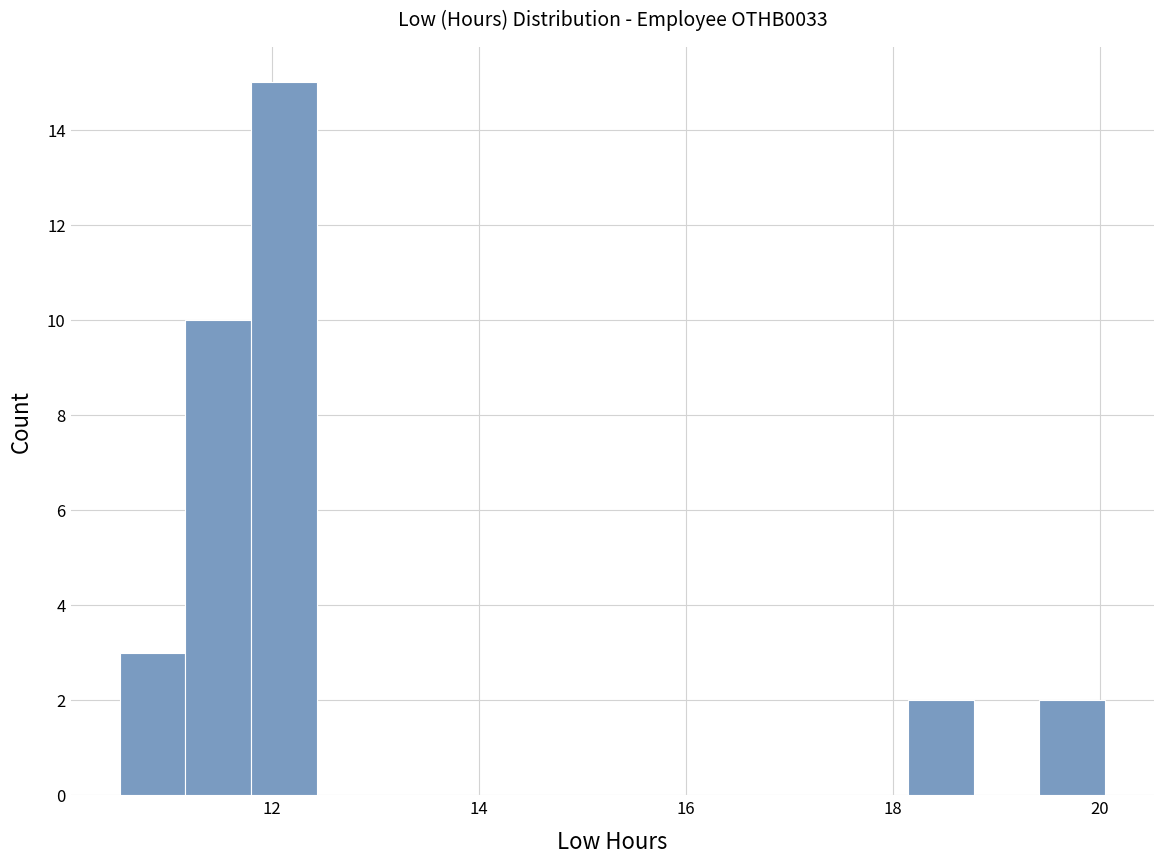

Around what value on the x-axis is the tallest bar? Give the approximate position of its centre, as read against the axis.

12.2